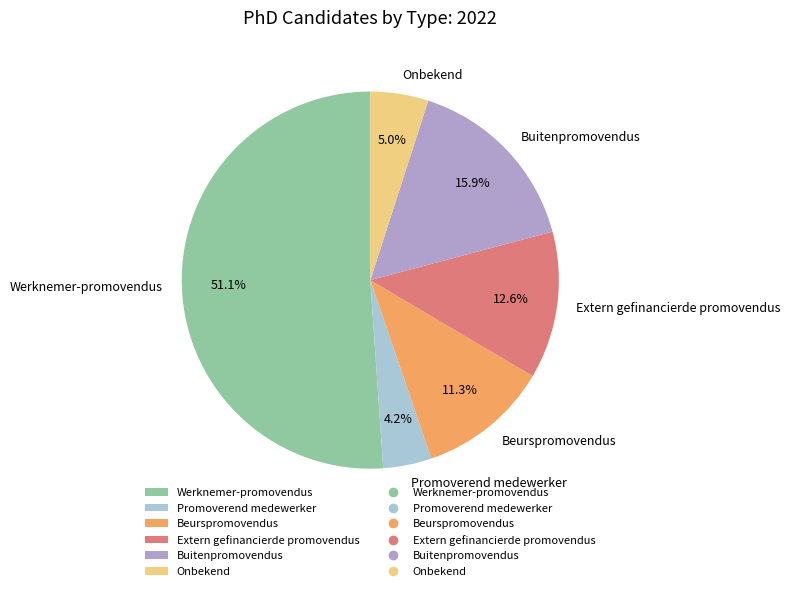

The Promoverend medewerker slice represents 15% of the pie. True or false?

False